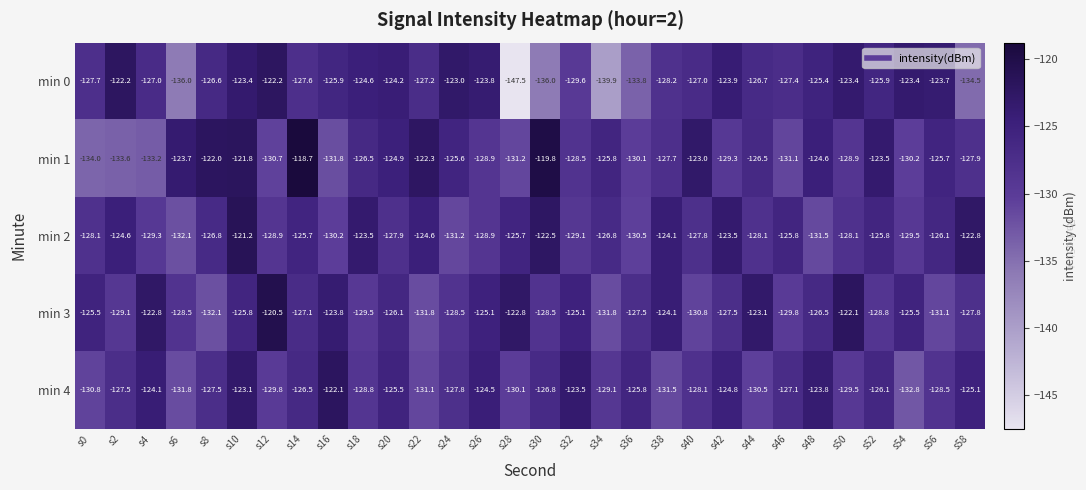

Is it true that min 3 equals -73.8 at s44?

False